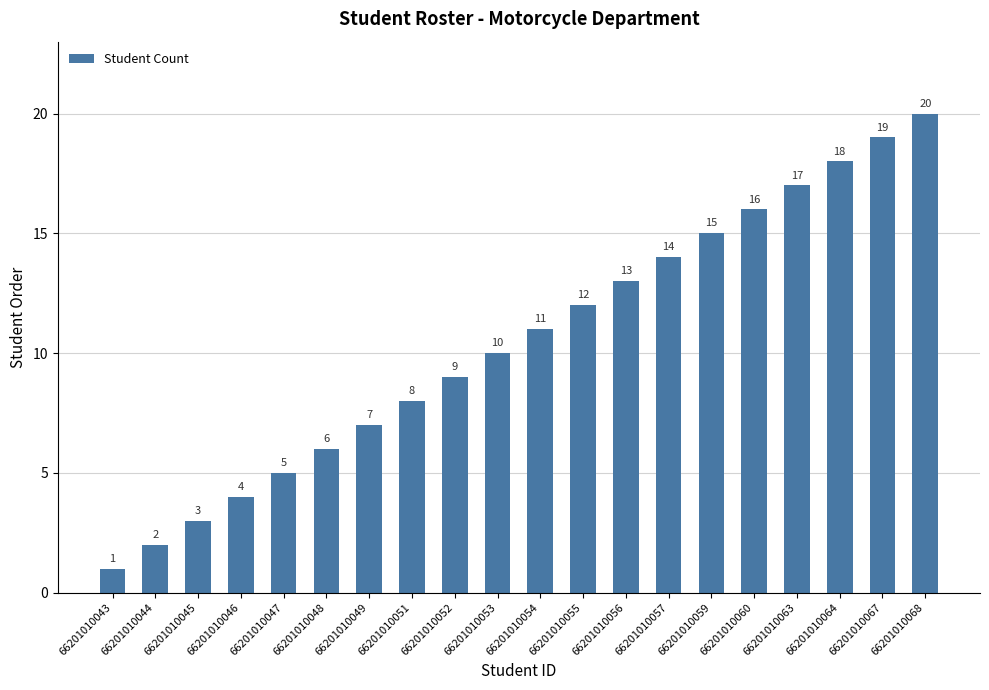

What is the difference between the second highest and second lowest values?

17